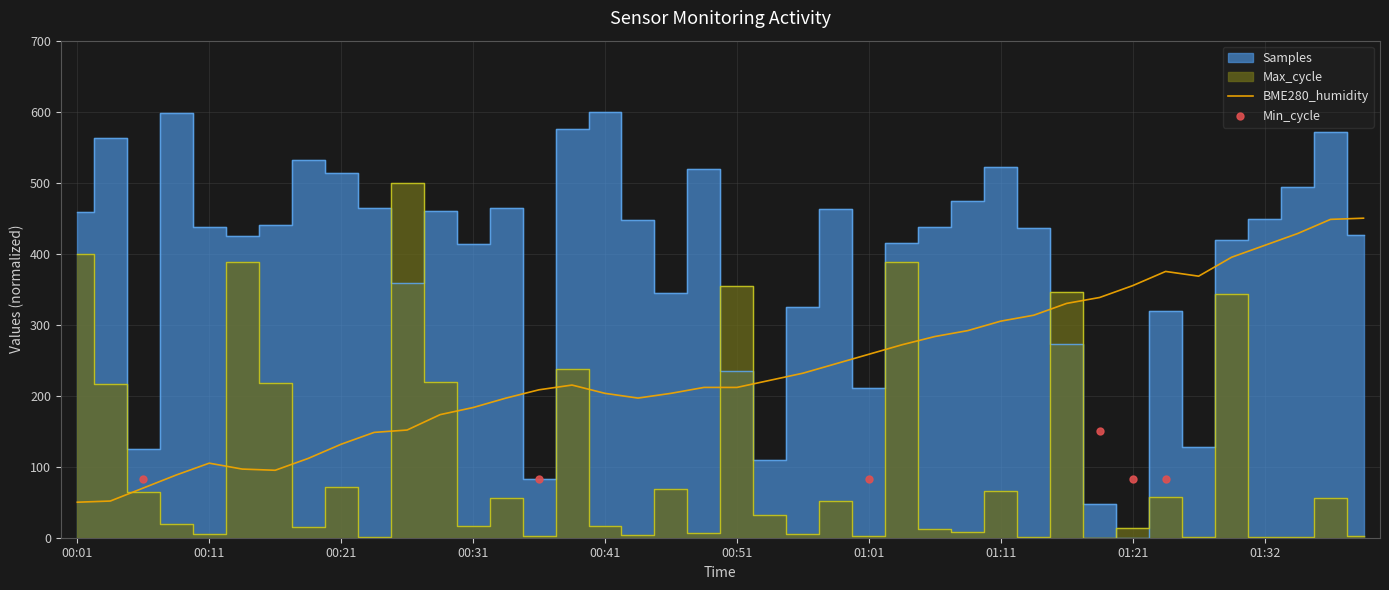

Which series has the largest total across all categories?

Samples